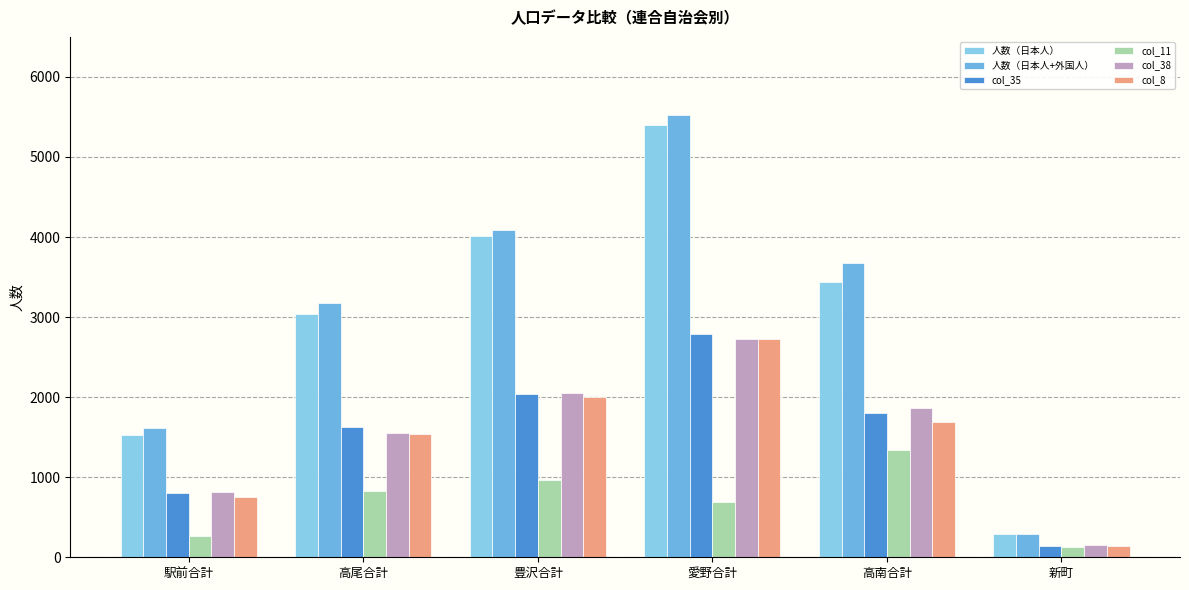

What is the difference between the col_8 values at 駅前合計 and 豊沢合計?

1251